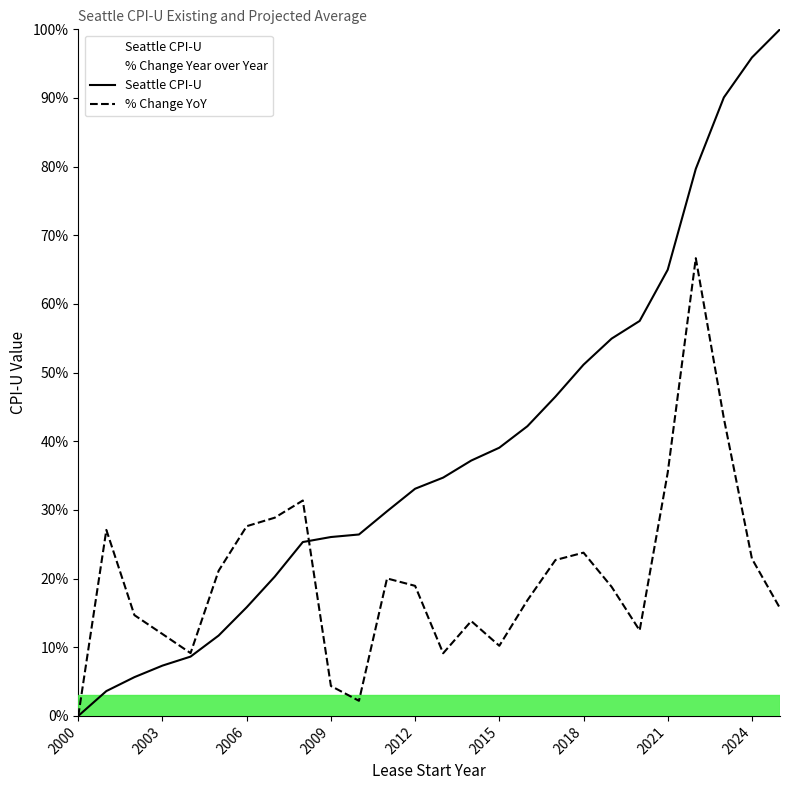

Is it true that Seattle CPI-U equals 0.4 at 2012?

False